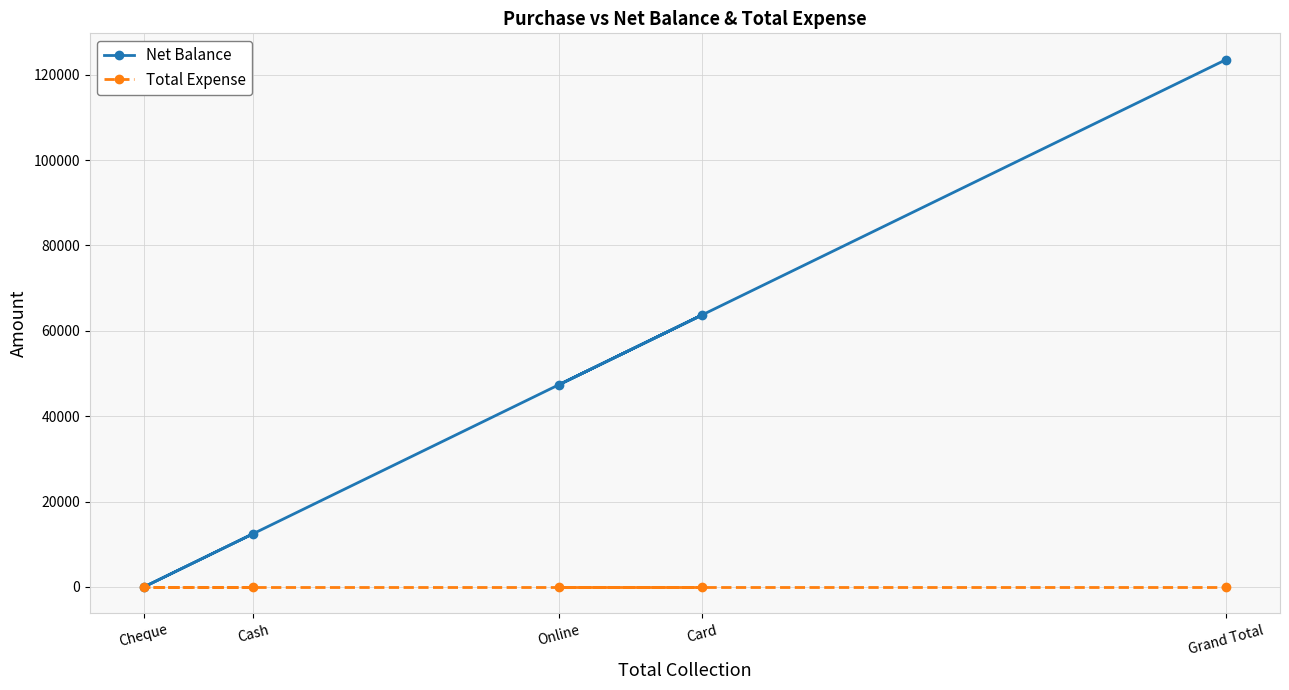

Read the Net Balance value at Grand Total, to the nearest 10.

123500